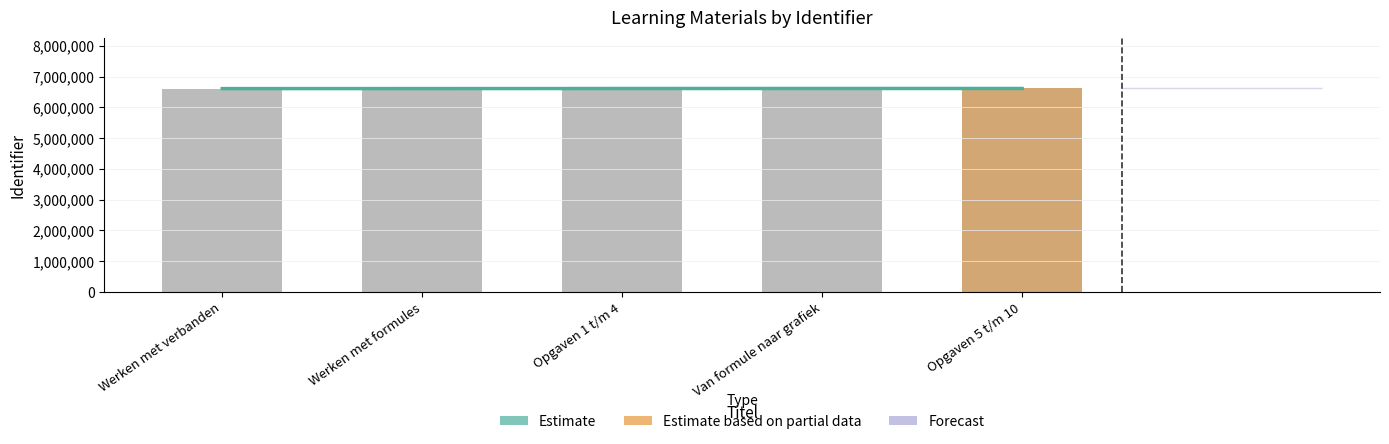

Which series has the widest spread of values?

Identifier